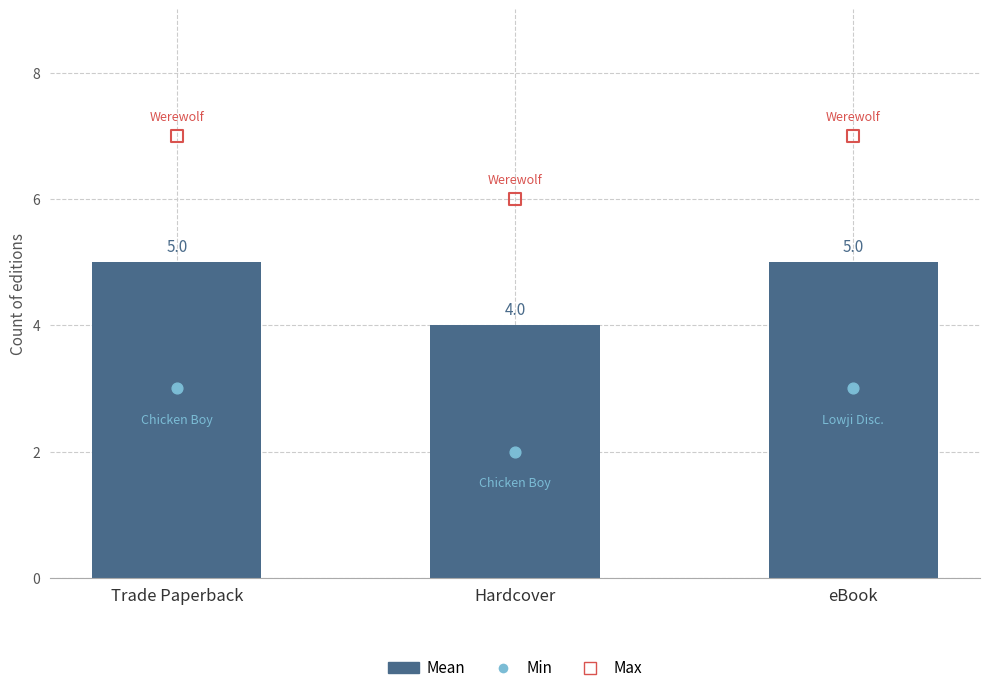

Which series contains the highest Y value?

Max